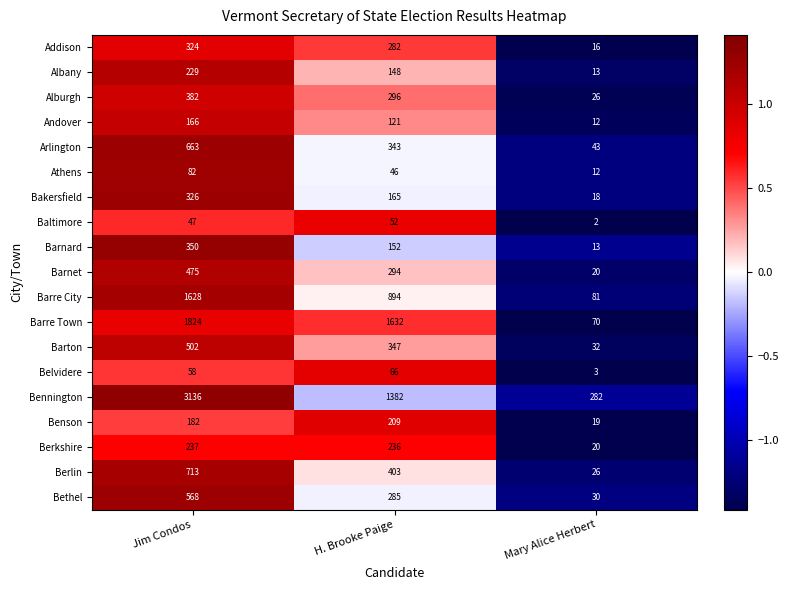

At which label is Andover closest to 89?

H. Brooke Paige